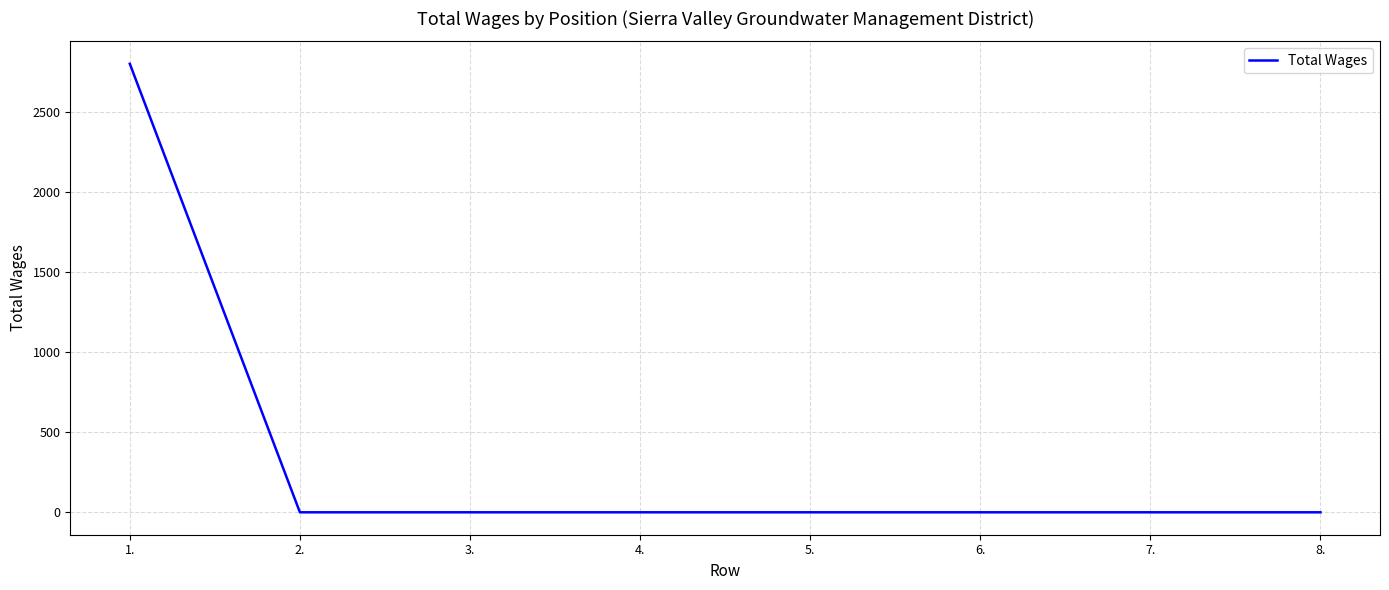

The chart shows a value of 0 at 4.. True or false?

True